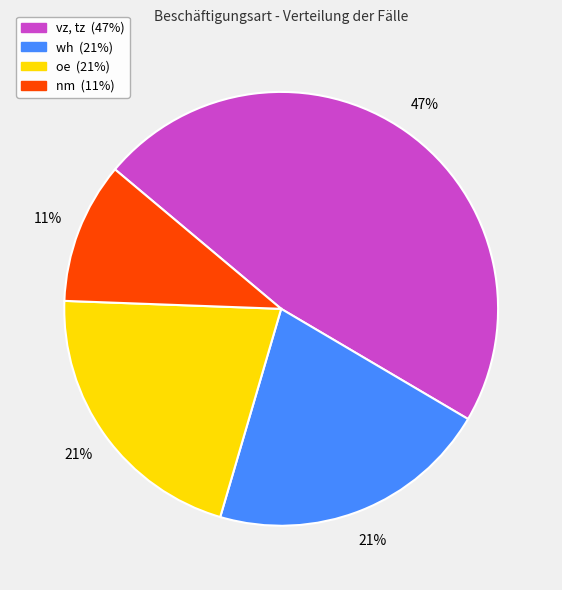

What is the ratio of the value at oe to the value at wh?

1.0